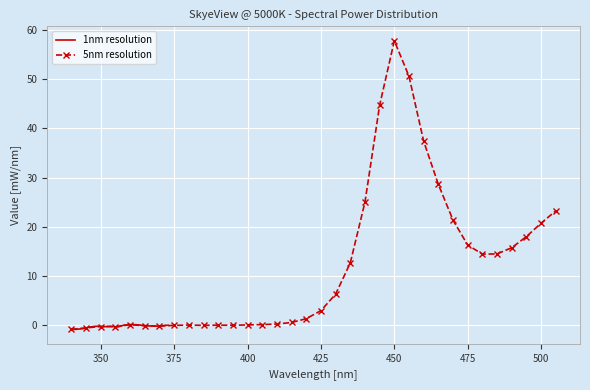

What is the average value of the 5nm resolution series?

12.1